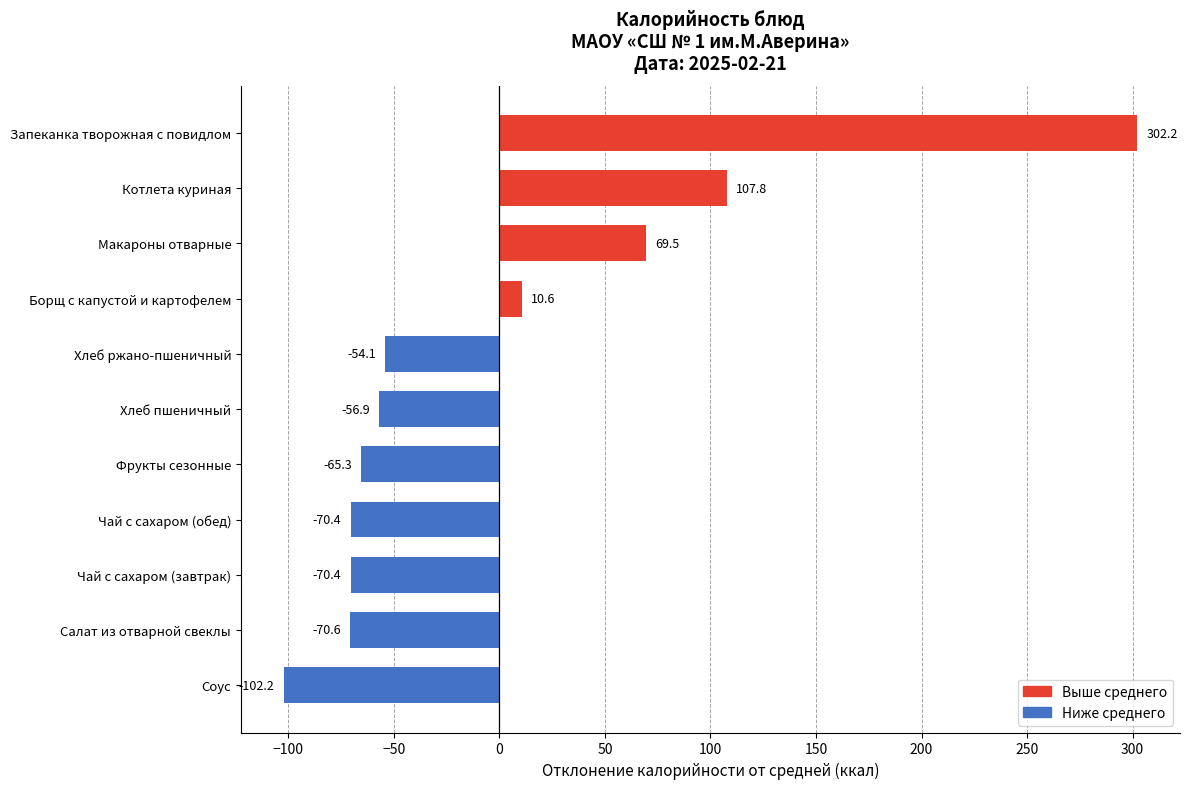

Reading bottom to top, what are all the values shown in this chart?

-102.2	-70.6	-70.4	-70.4	-65.3	-56.9	-54.1	10.6	69.5	107.8	302.2